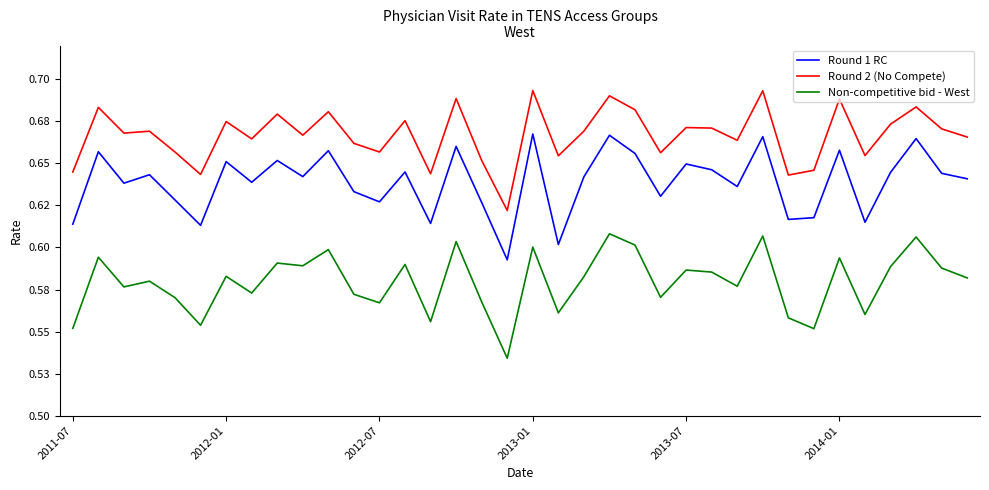

What is the difference between the maximum and minimum values in the Non-competitive bid - West series?

0.1